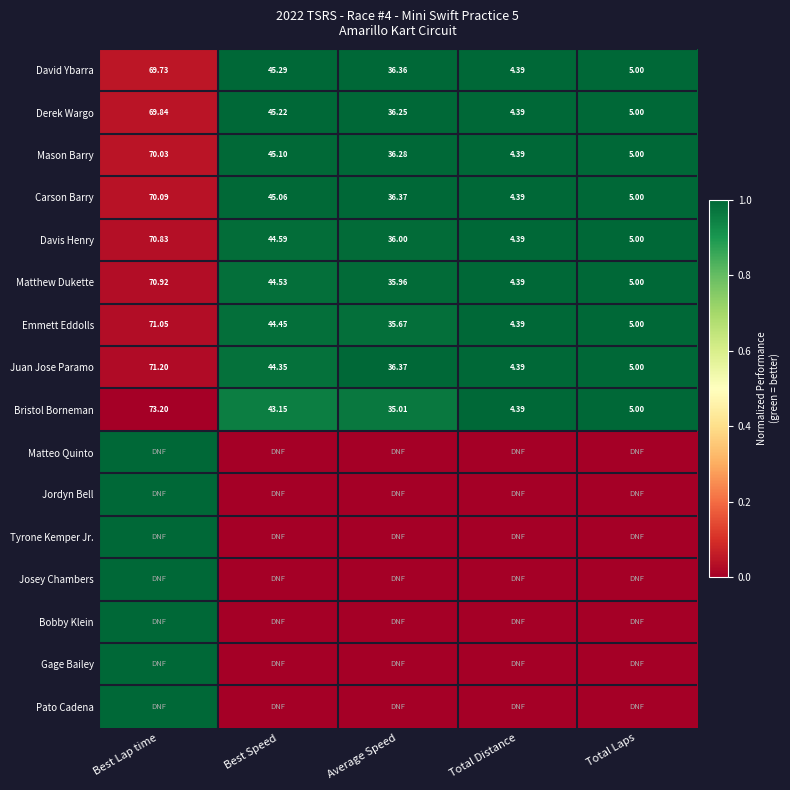

At which label does Mason Barry reach its minimum?

Total Distance